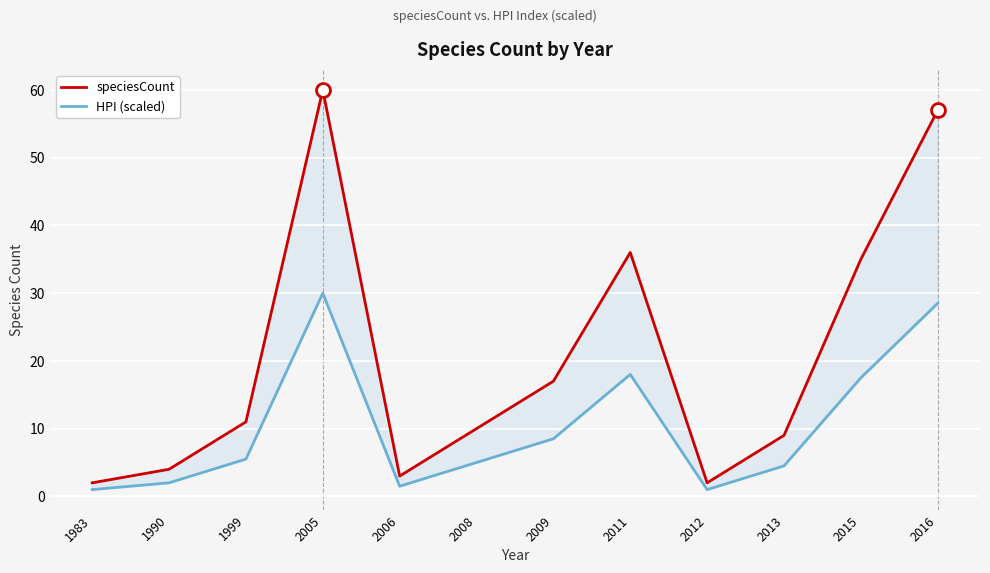

What is the greatest value displayed?

60.0